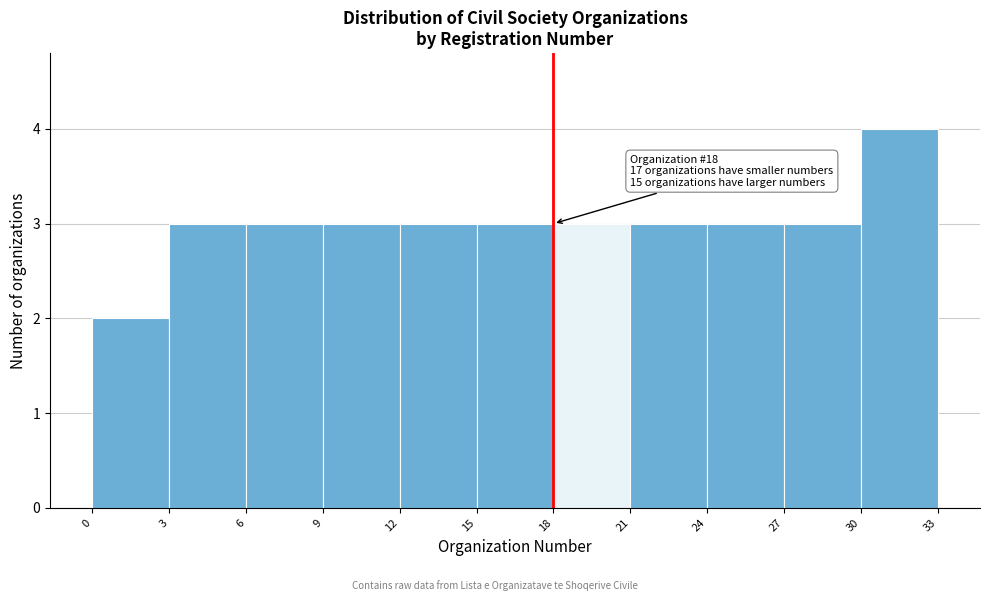

Over which range of the x-axis is the bar tallest?

30 to 33